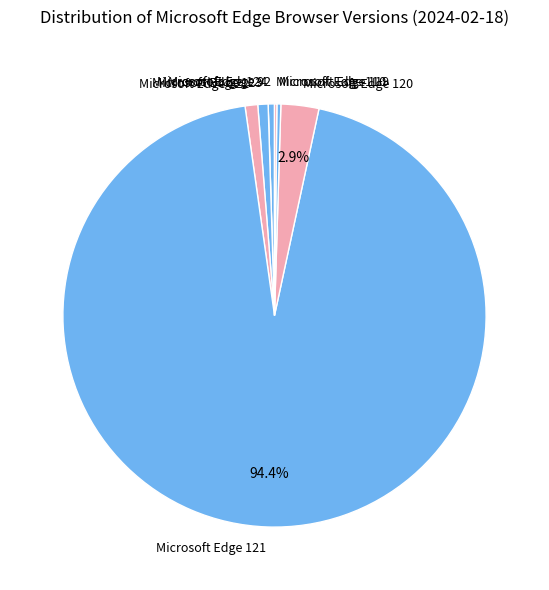

Does Microsoft Edge 121 account for over 50% of the chart?

Yes